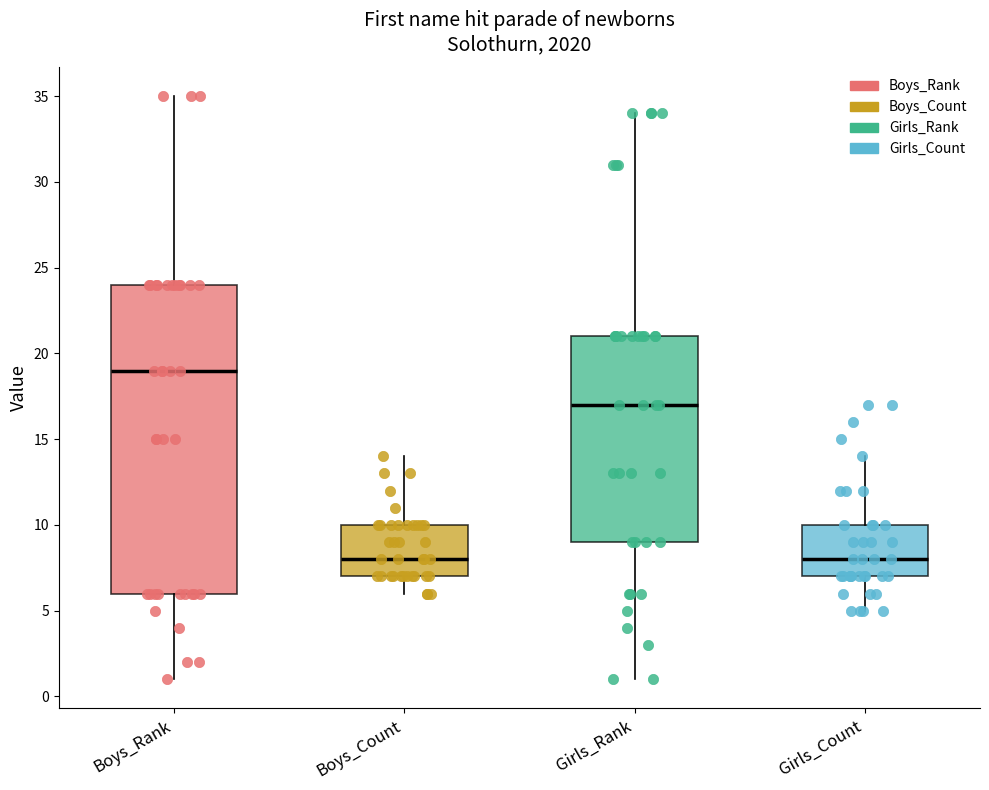

Reading left to right, transcribe this box plot: for each box, give where its median line is, the range the box spans, and where its two whiskers end, as read against the y-axis. The values are not printed on the chart, so give them approximately, as read against the axis.

Boys_Rank: median 19, box 6 to 24, whiskers 1 to 35
Boys_Count: median 8, box 7 to 10, whiskers 6 to 14
Girls_Rank: median 17, box 9 to 21, whiskers 1 to 34
Girls_Count: median 8, box 7 to 10, whiskers 5 to 14